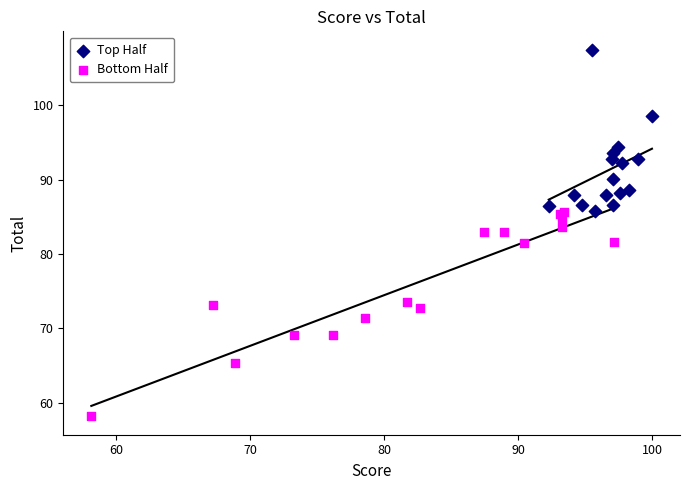

Which series reaches the maximum Y coordinate?

Top Half